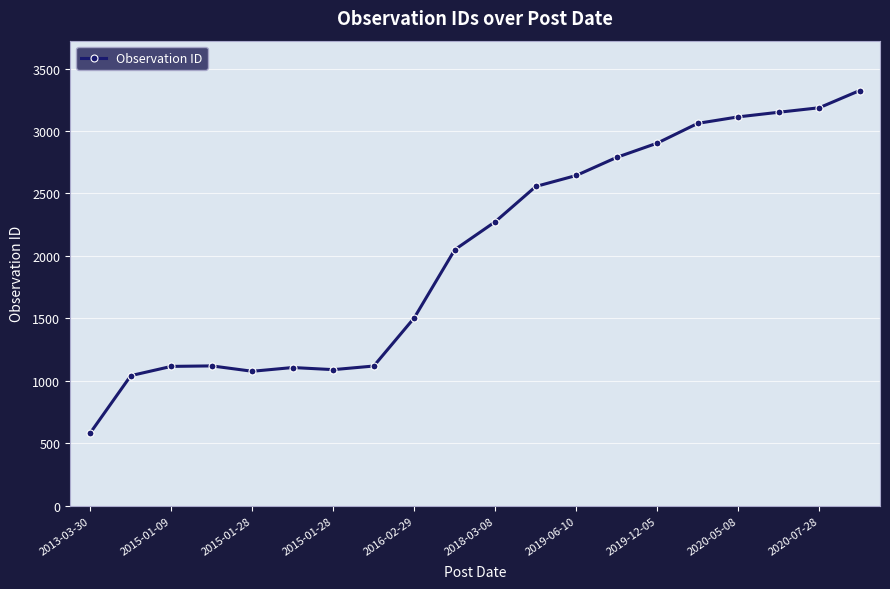

What is the difference between the maximum and minimum values?

2740